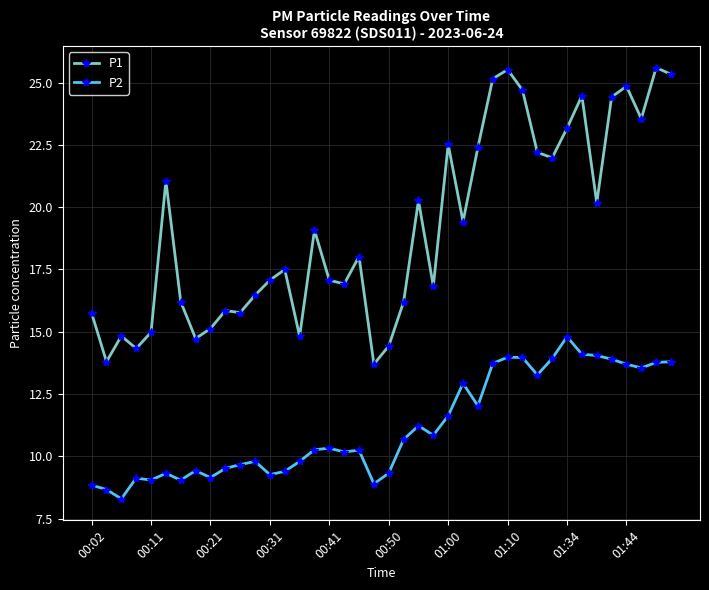

What are all the series names shown in the legend?

P1, P2